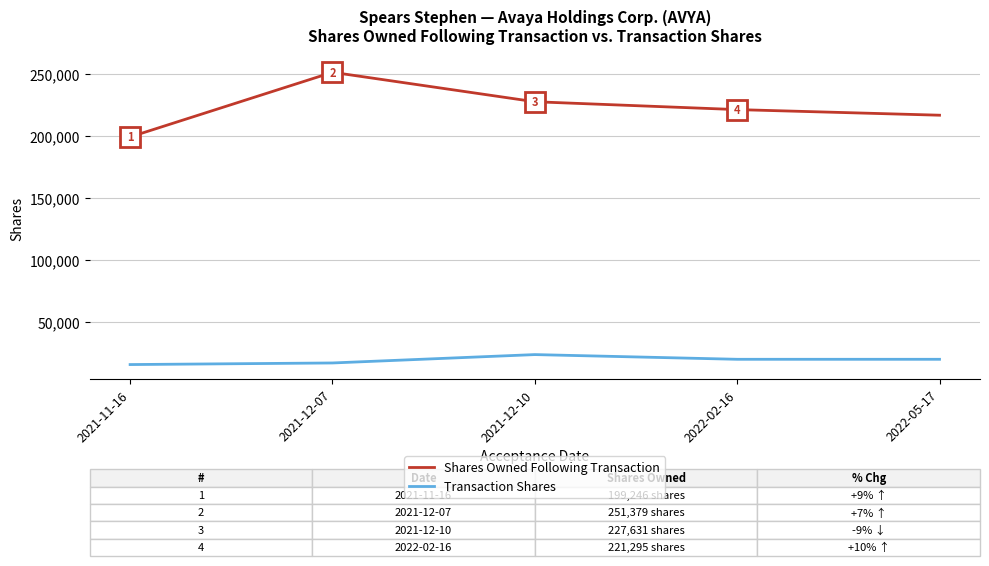

True or false: Shares Owned Following Transaction has more than 2 points higher than both neighbors.

False